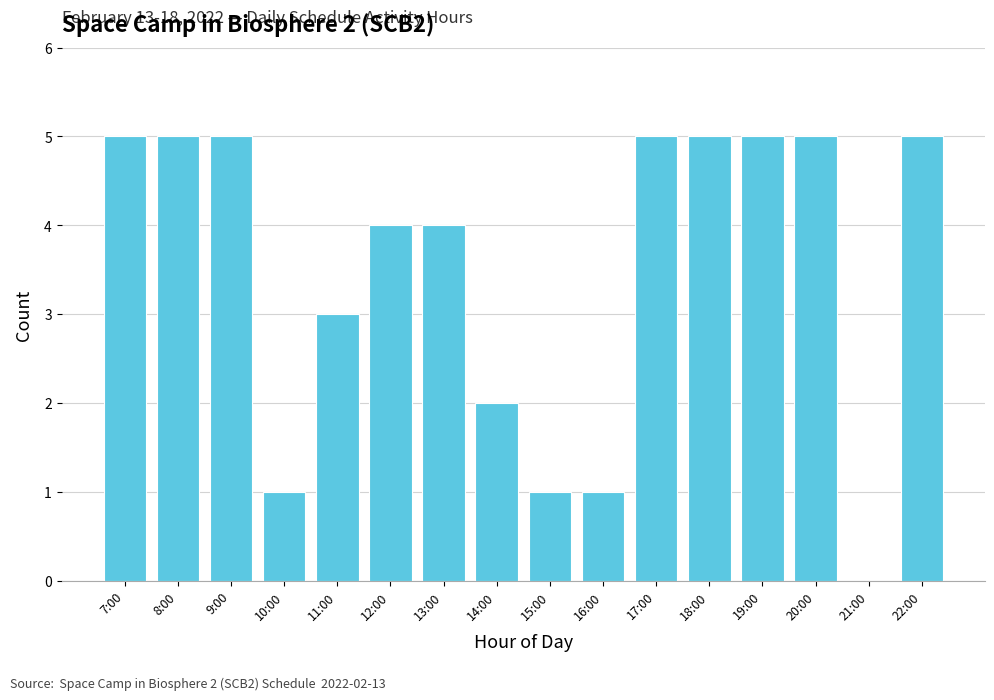

Reading left to right, list all the values displayed in this chart.

7:00=5	8:00=5	9:00=5	10:00=1	11:00=3	12:00=4	13:00=4	14:00=2	15:00=1	16:00=1	17:00=5	18:00=5	19:00=5	20:00=5	21:00=0	22:00=5